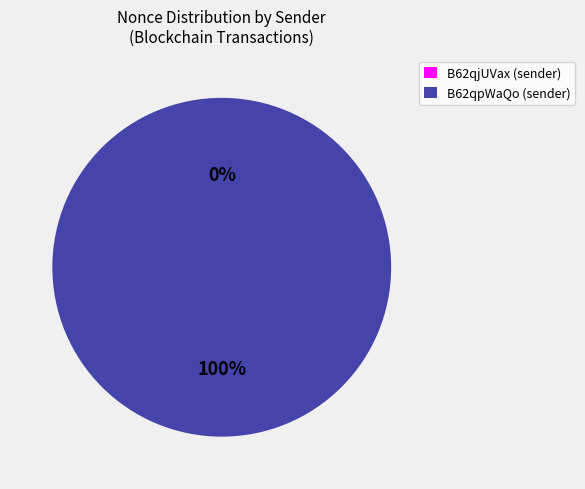

Does any single category account for the majority?

Yes